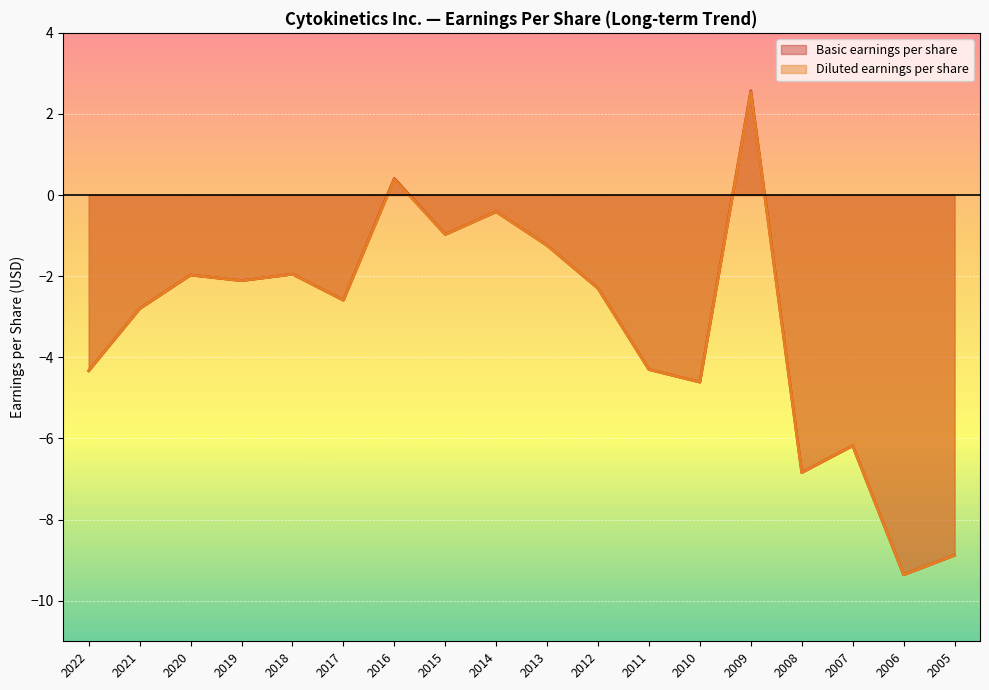

What is the value of the Diluted earnings per share point at the 16th from the left?

-6.2